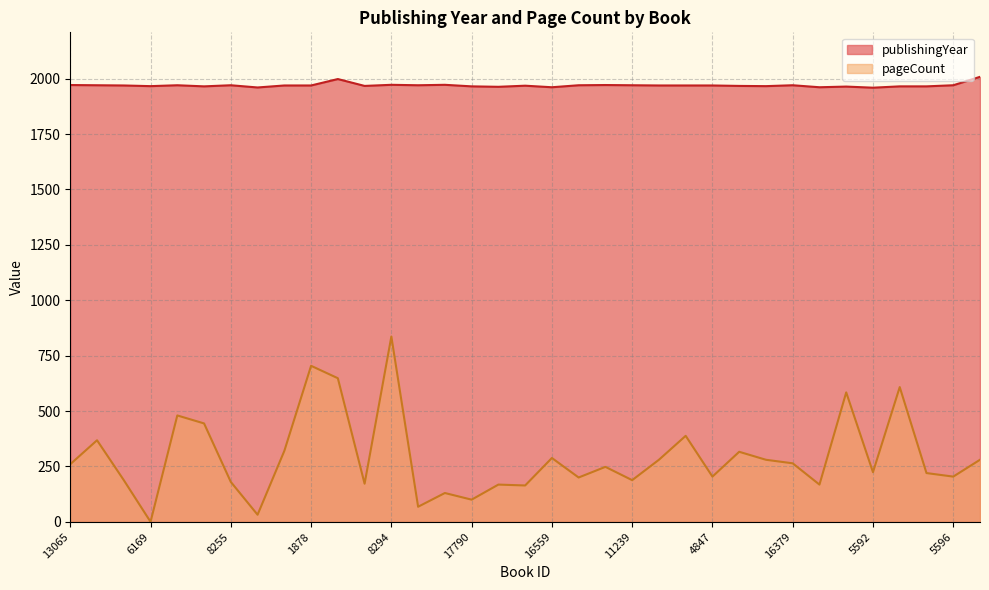

Rank the series by their average value, from lowest to highest.

pageCount, publishingYear